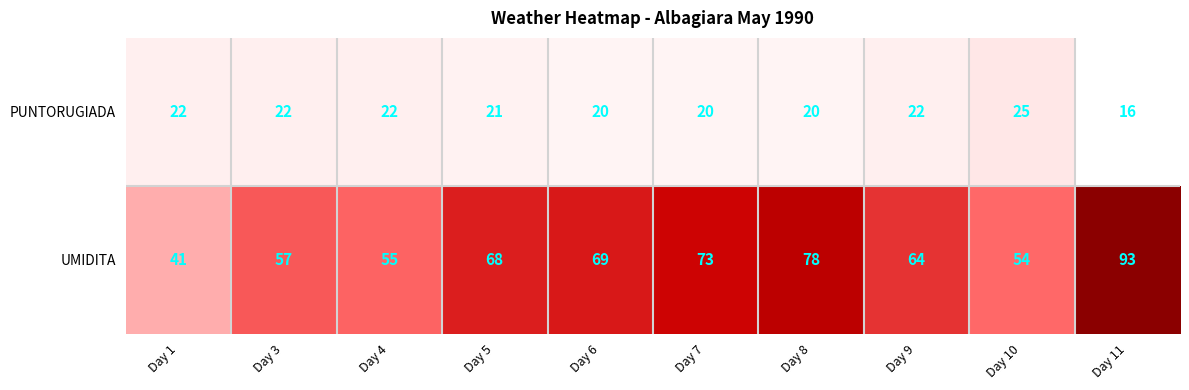

At Day 5, list the series in order from largest to smallest.

UMIDITA, PUNTORUGIADA